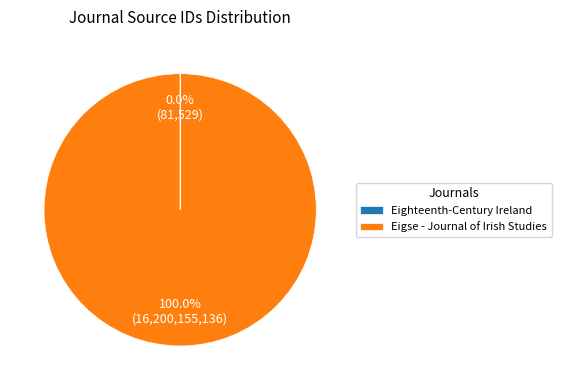

Which category accounts for the majority?

Eigse - Journal of Irish Studies